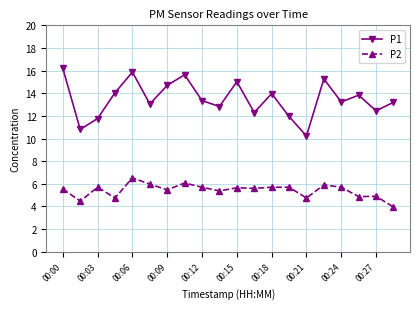

List the series in order of their overall mean, lowest first.

P2, P1